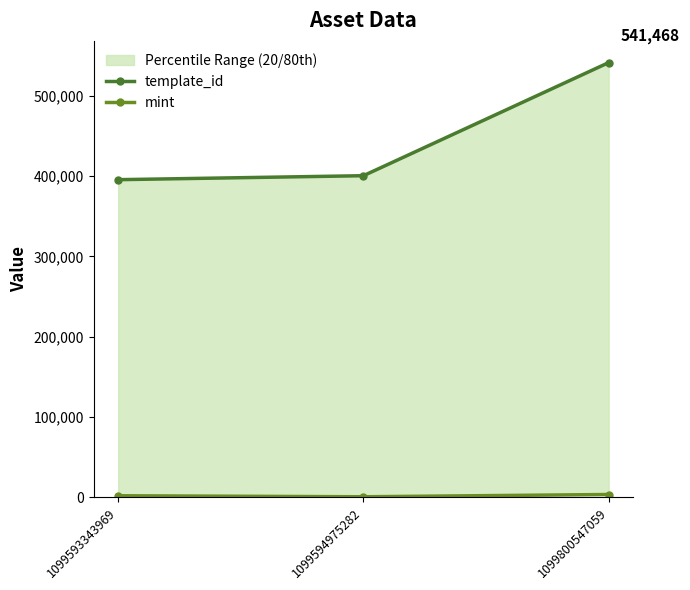

True or false: template_id has a value of 541468 at 1099800547059.

True